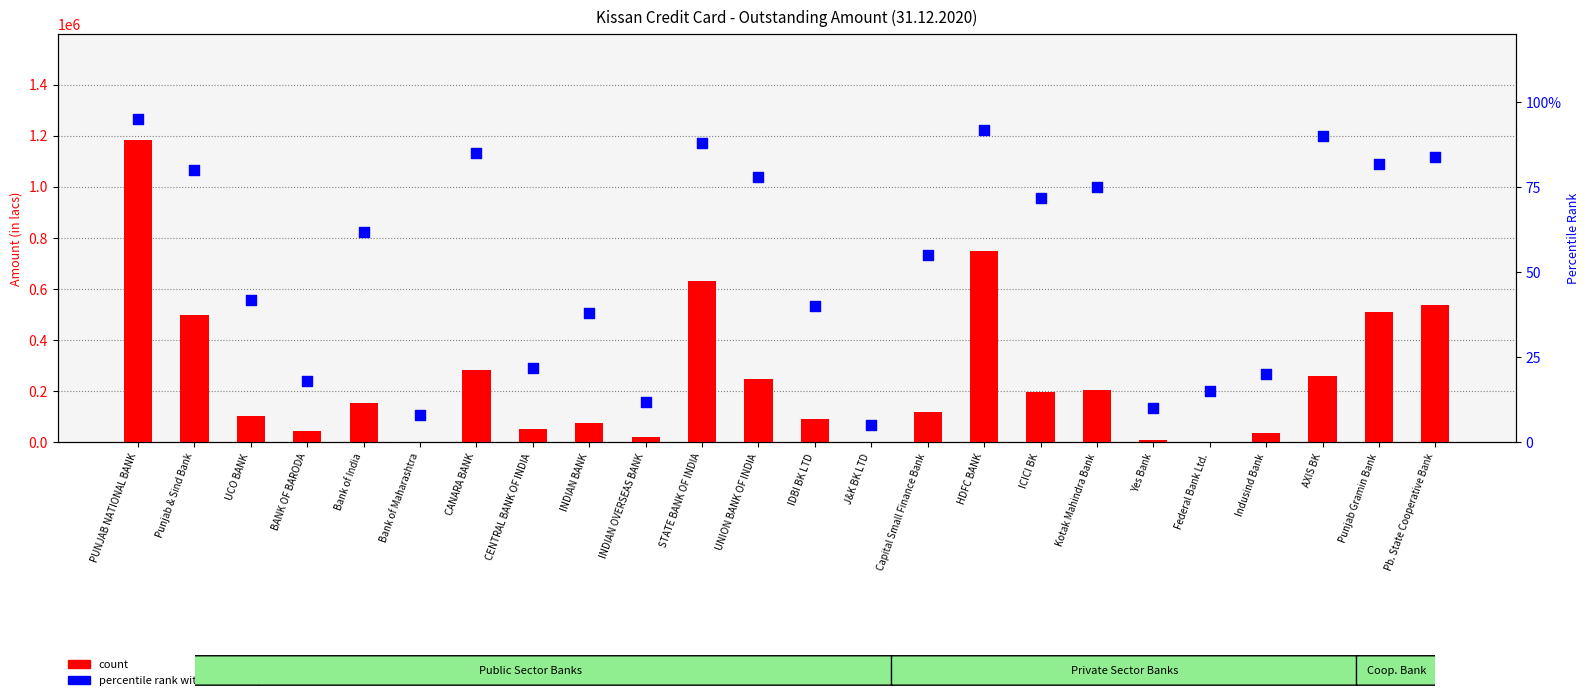

Which series has the largest total across all categories?

count